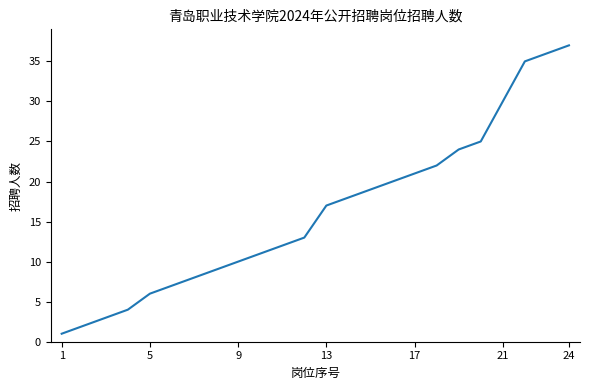

What is the difference between the maximum and minimum values?

36